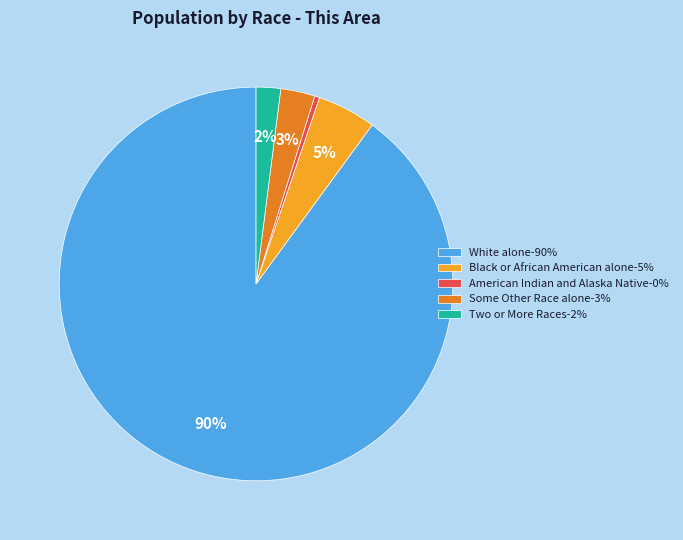

Which slice is the smallest?

American Indian and Alaska Native-0%